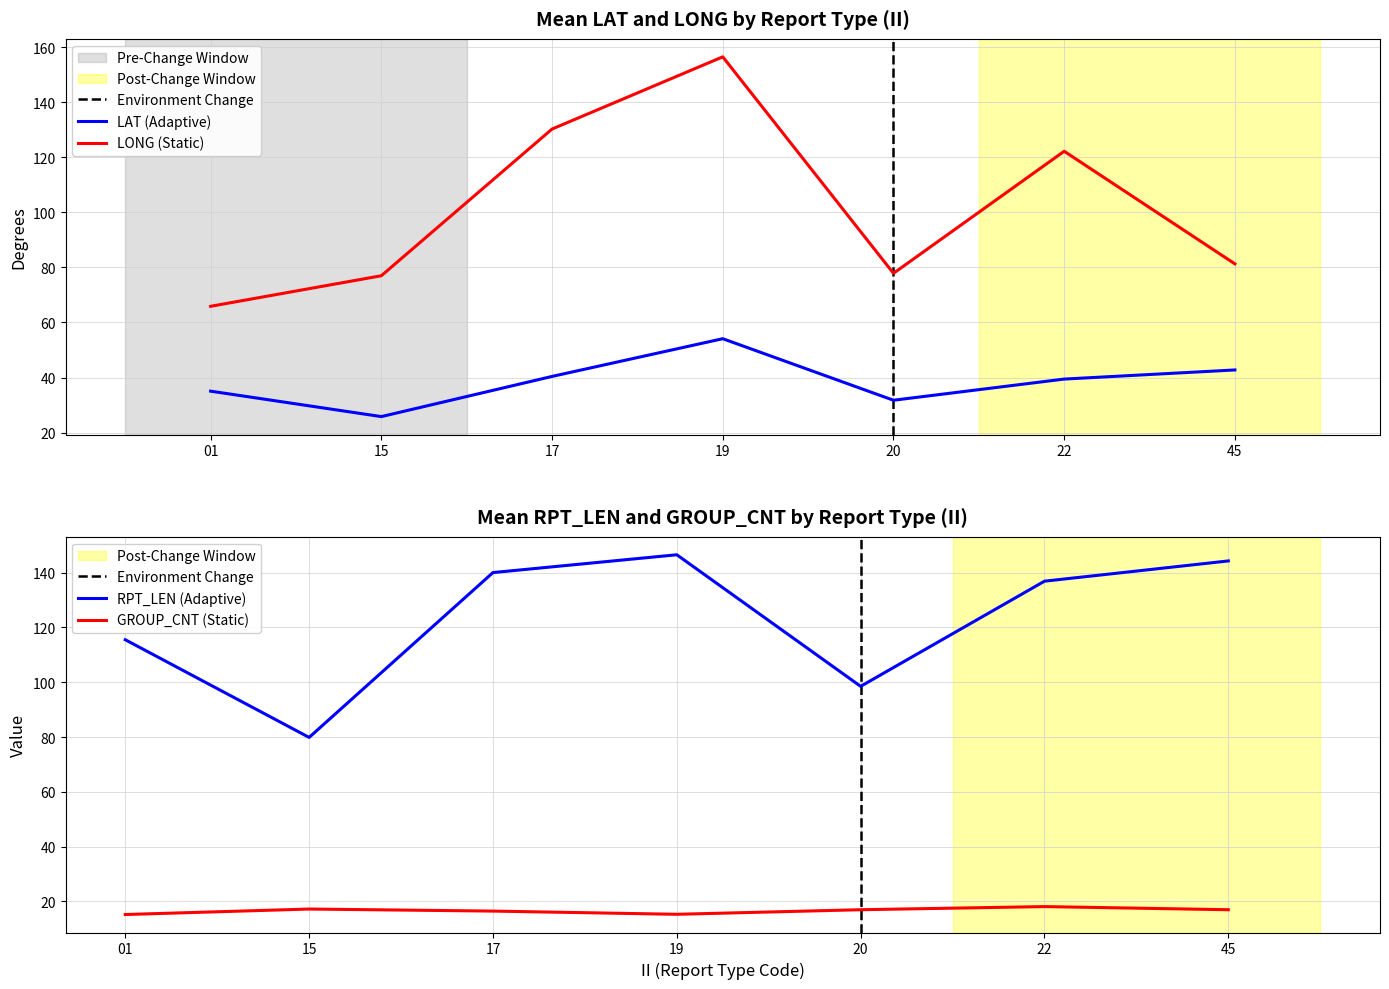

Between 17 and 15, which is larger?

17